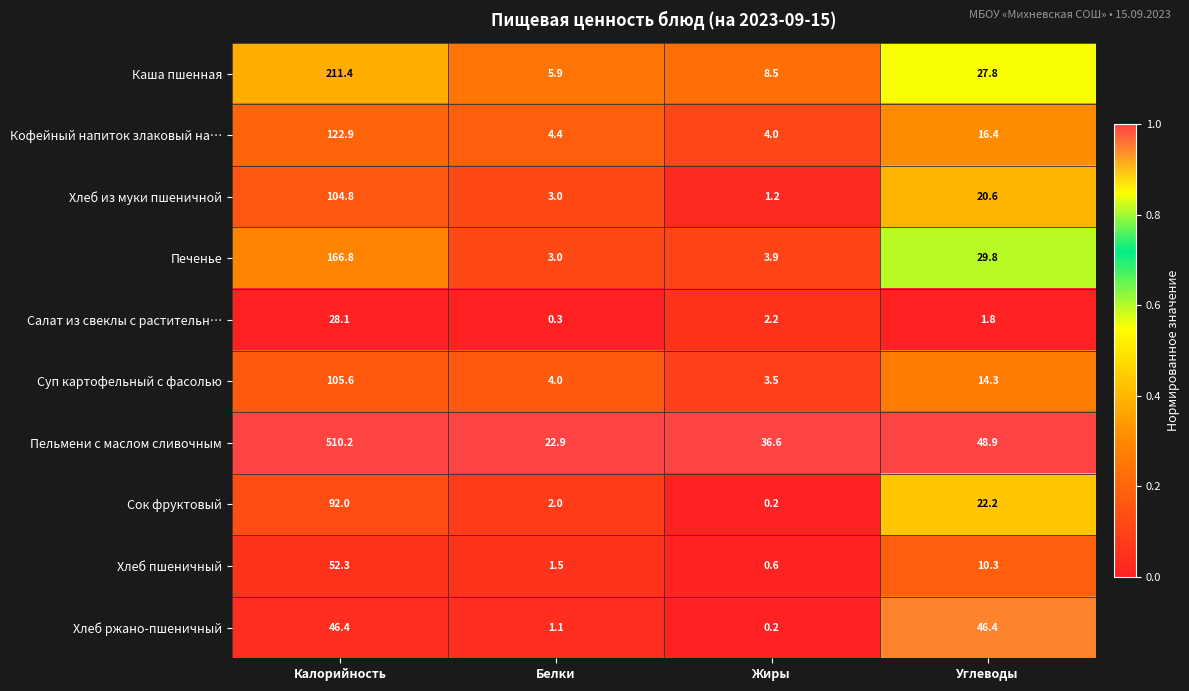

What is the total value across all series at Жиры?

60.9